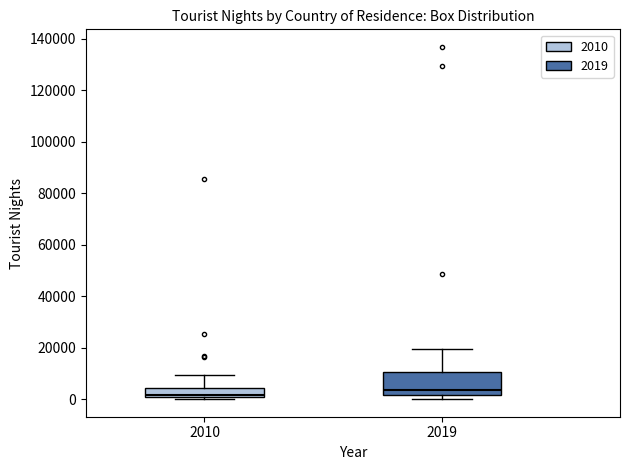

Reading left to right, read every box against the y-axis: the position of its median line, the range the box covers, and the ends of its whiskers. The values are not printed on the chart, so give them approximately, as read against the axis.

2010: median 2000, box 0 to 4000, whiskers 0 (just below the box's lower edge) to 10000
2019: median 4000, box 2000 to 10000, whiskers 0 to 20000